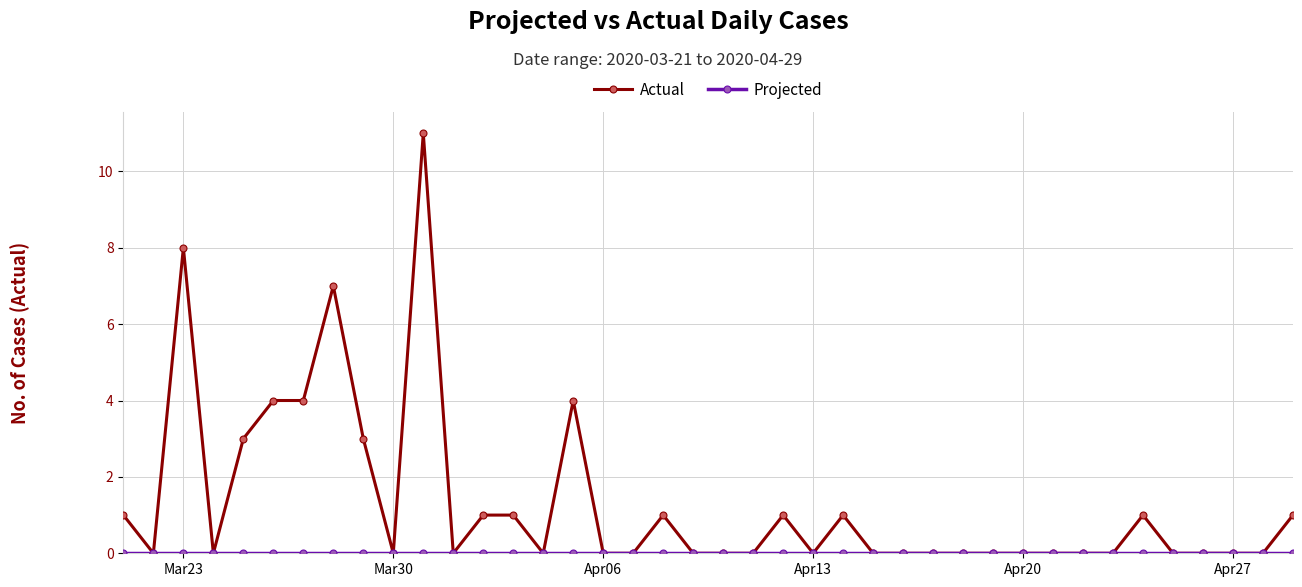

True or false: Actual has more than 1 points higher than both neighbors.

True